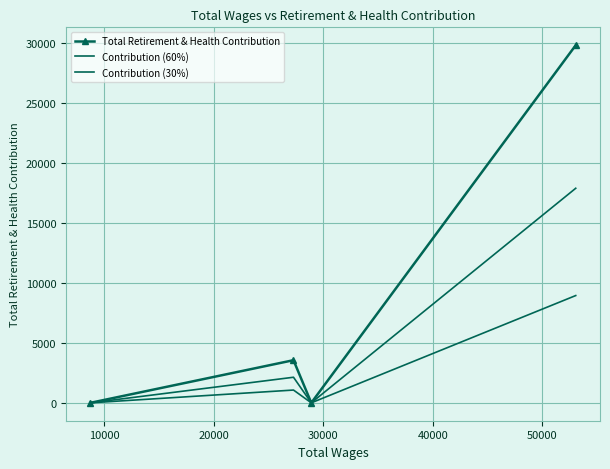

What is the average value of the Contribution (30%) series?

2499.6